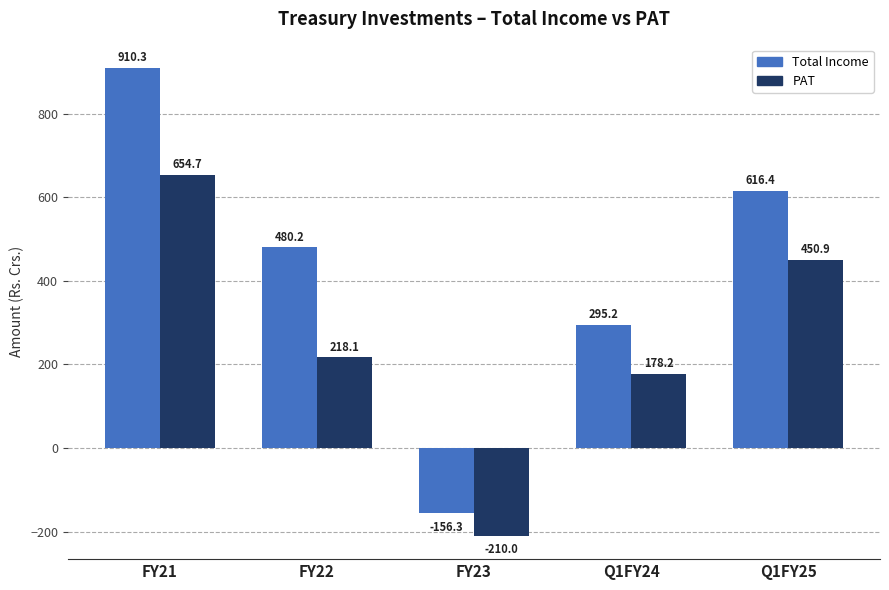

What is the difference between the maximum and minimum values in the PAT series?

864.7